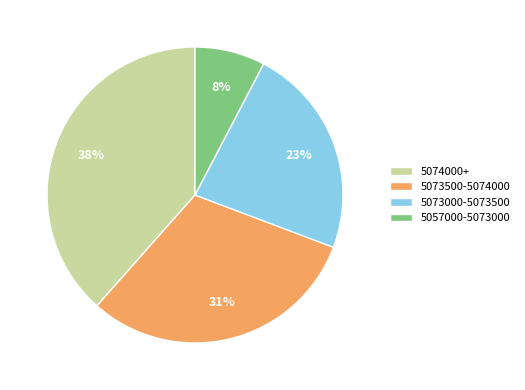

To the nearest percent, what portion does 5073500-5074000 represent?

31%